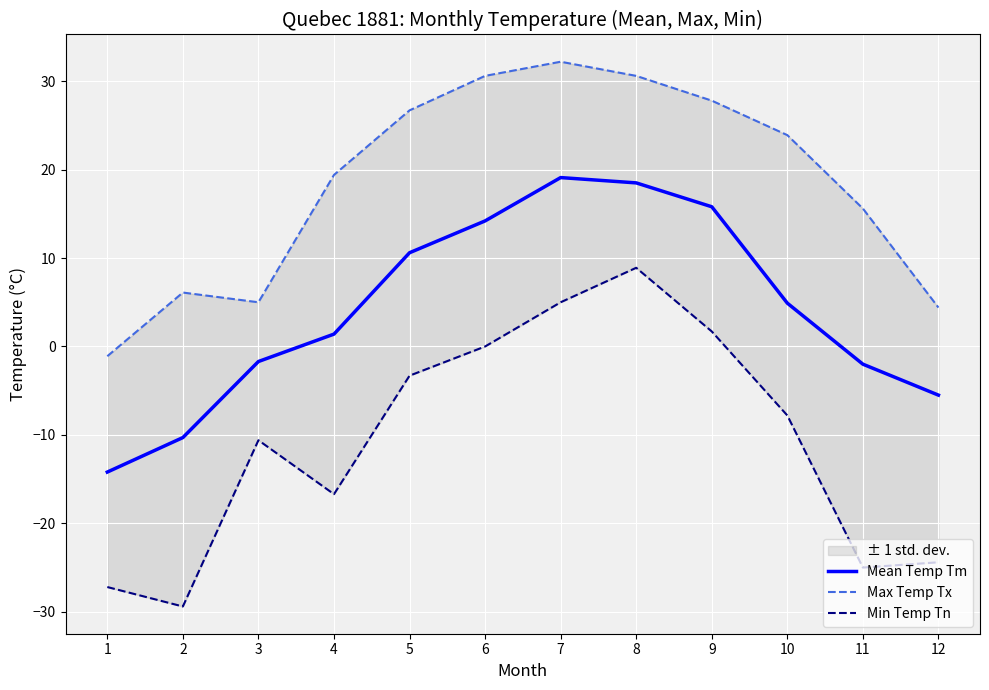

True or false: Mean Temp Tm and Min Temp Tn cross at least once.

False